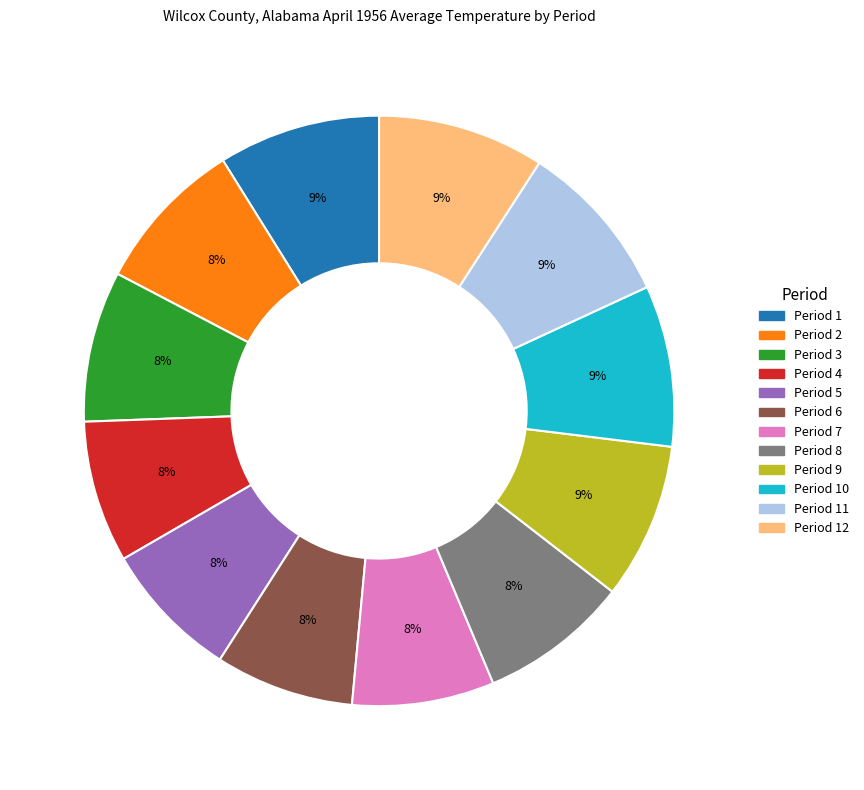

To the nearest percent, what is the average slice percentage?

8%